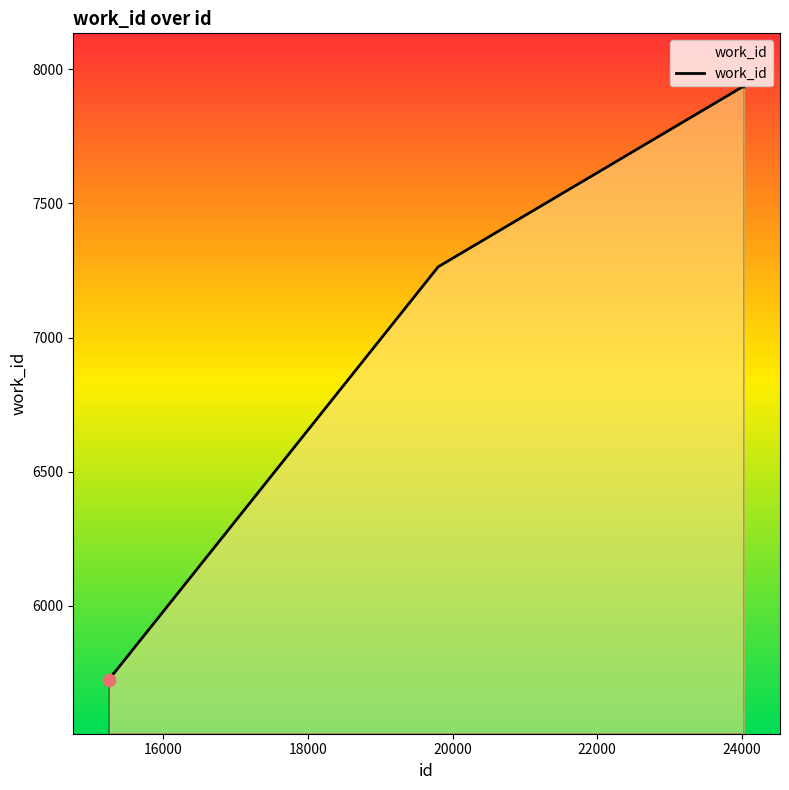

What is the average value?

6586